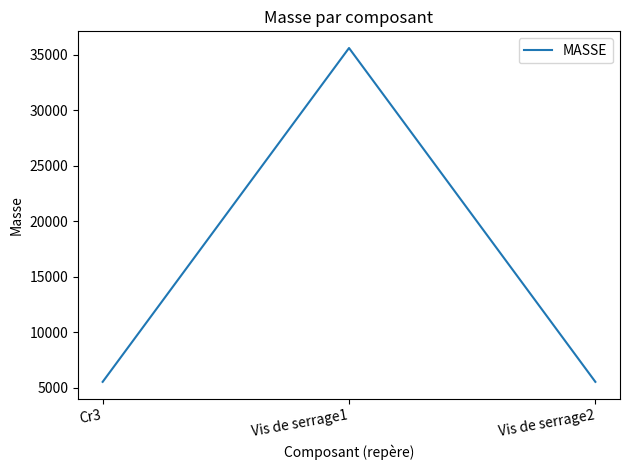

Is it true that the value at Vis de serrage2 is 5537.0?

True